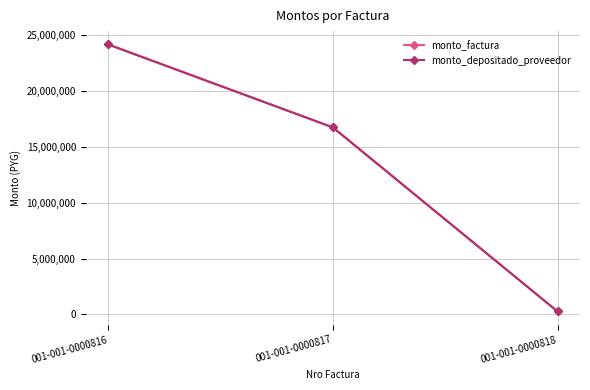

Does the chart display data point markers on the line(s)?

Yes